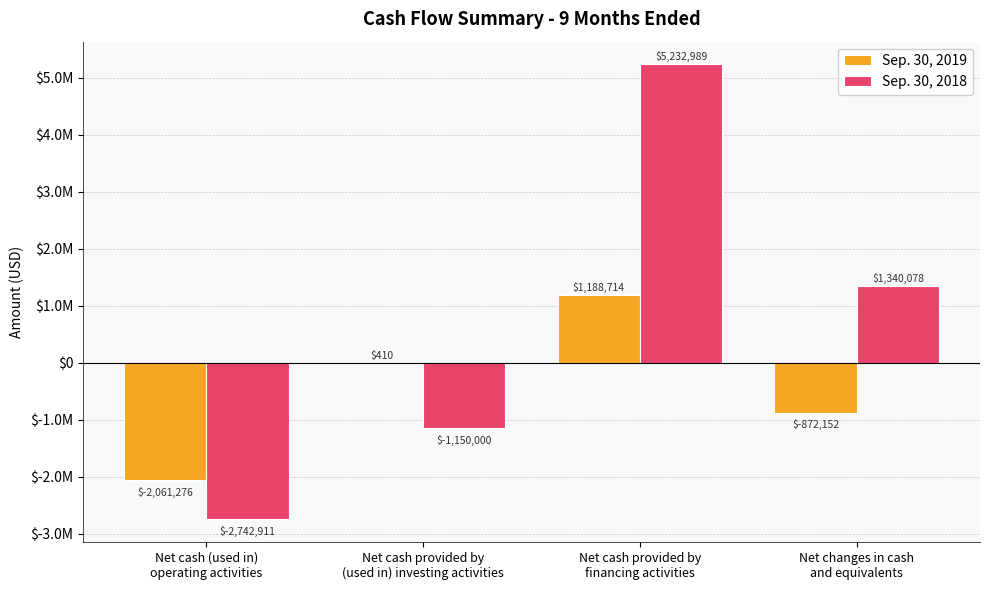

Where is Sep. 30, 2019 nearest to the value -436281?

Net changes in cash
and equivalents